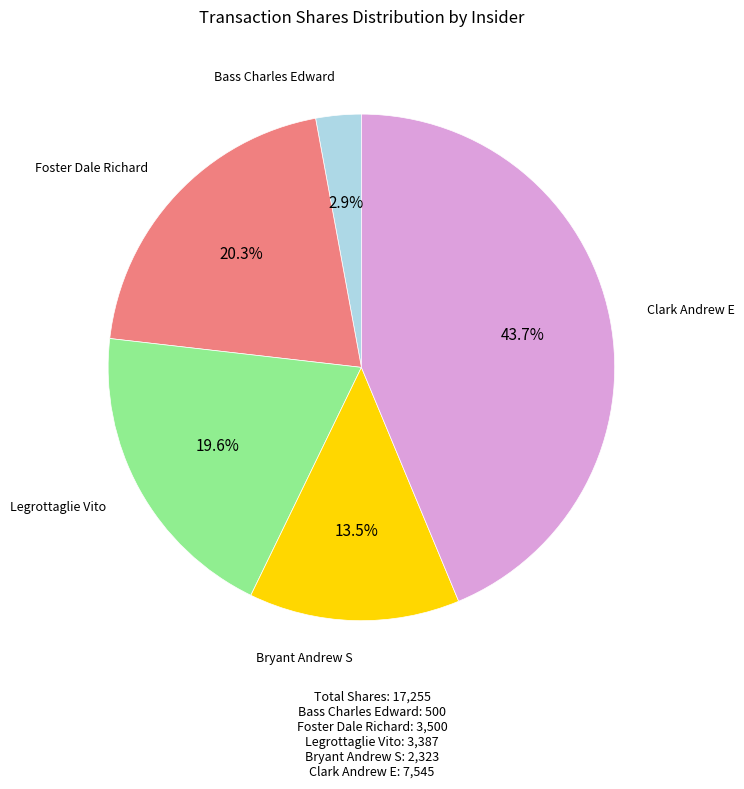

Is there any slice that represents more than half of the pie?

No